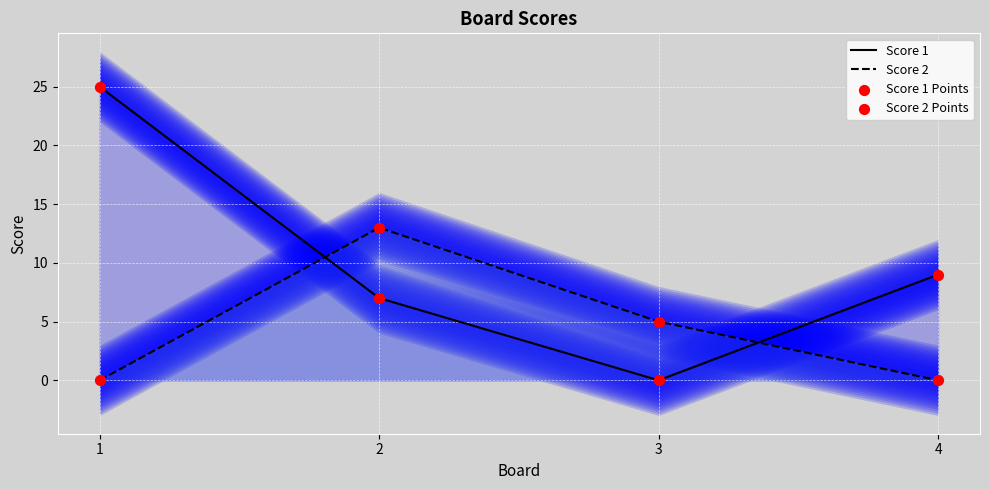

Which series has the widest spread of Y values?

Score 1